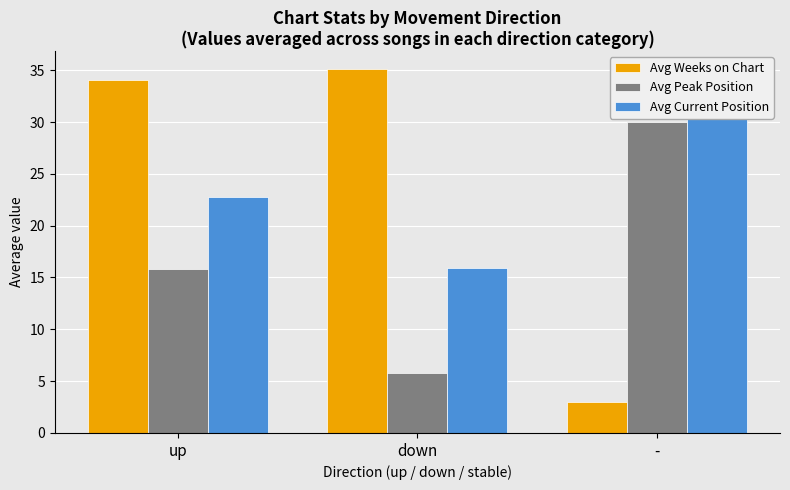

Count the number of data series in this chart.

3